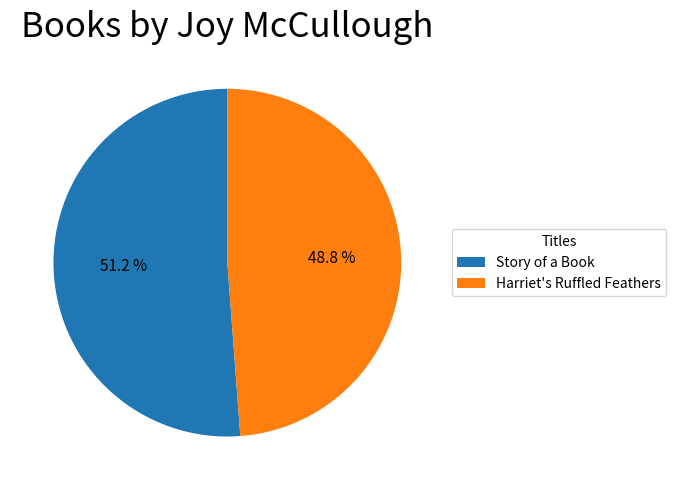

Rank the categories by value from lowest to highest.

Harriet's Ruffled Feathers, Story of a Book